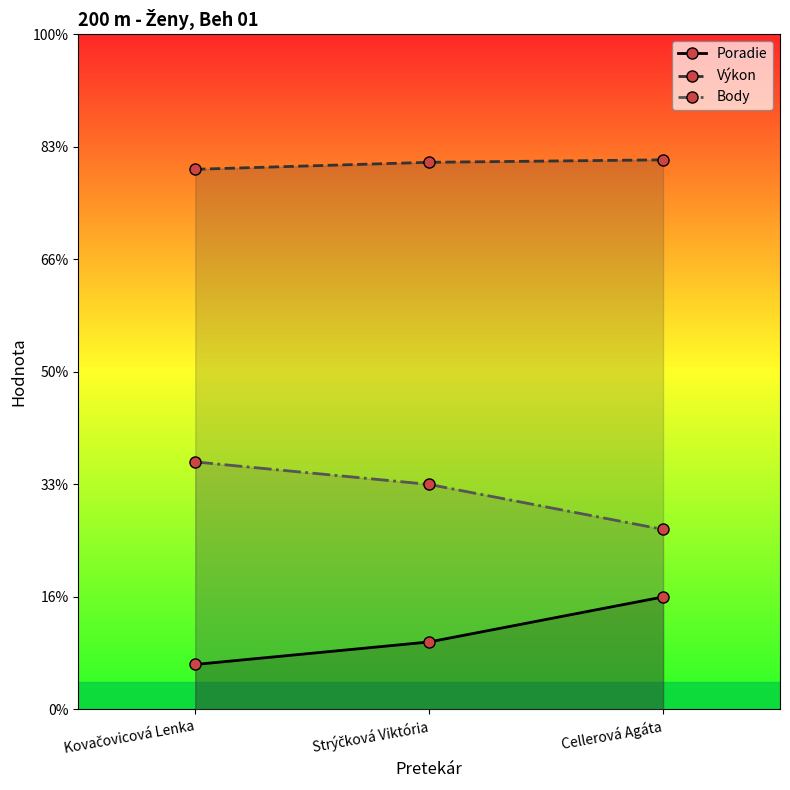

Where is Výkon nearest to the value 24?

Kovačovicová Lenka